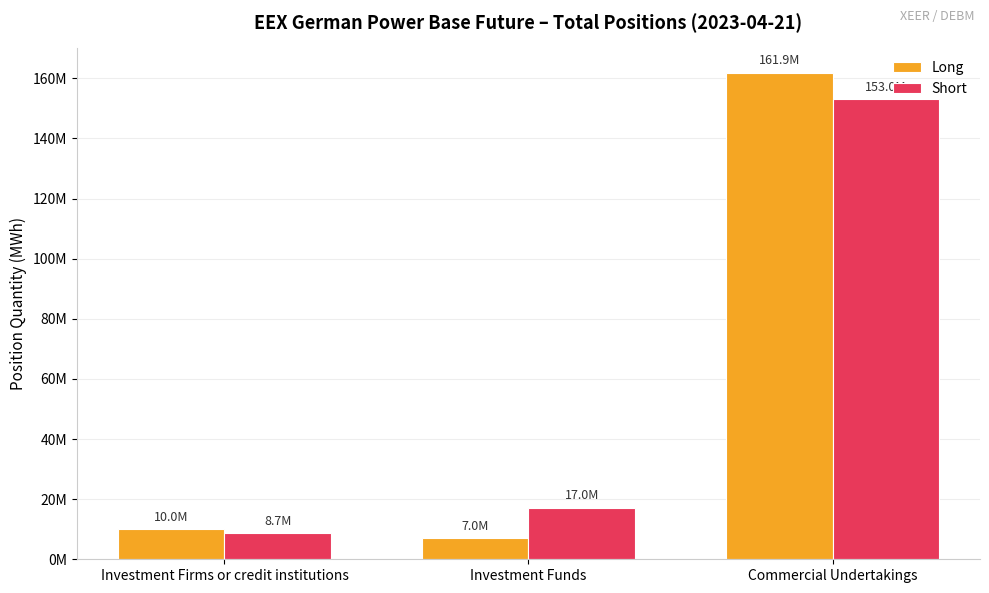

Which category has the highest value across all series?

Commercial Undertakings